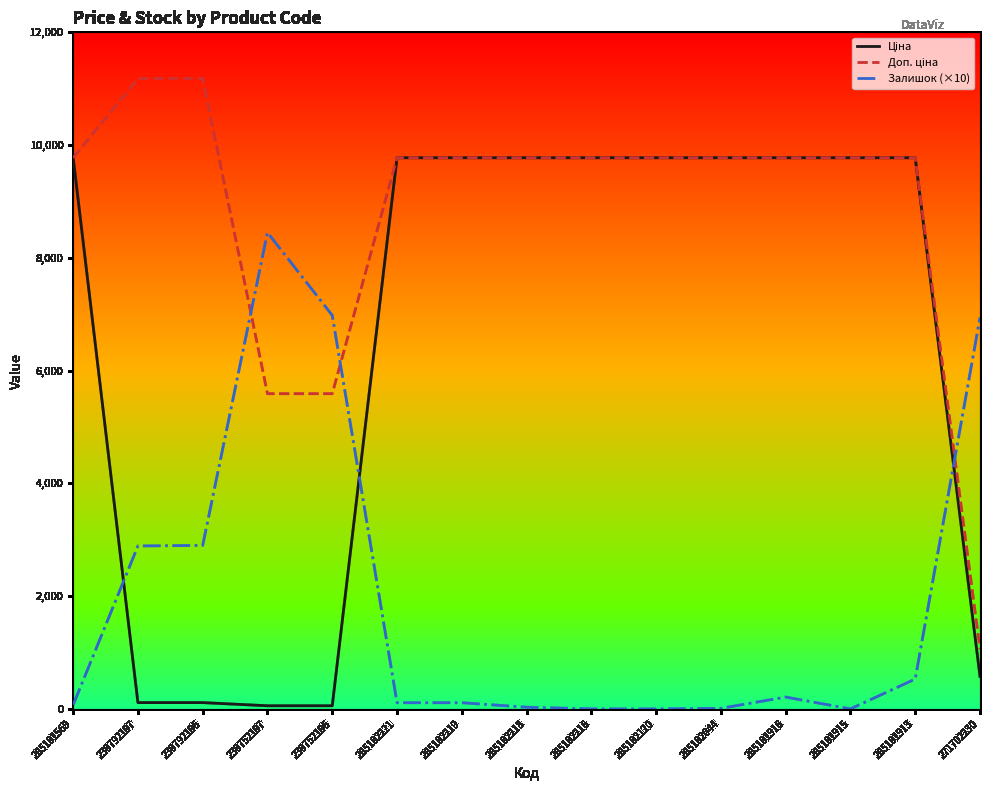

What is the maximum value shown in the chart?

11182.0